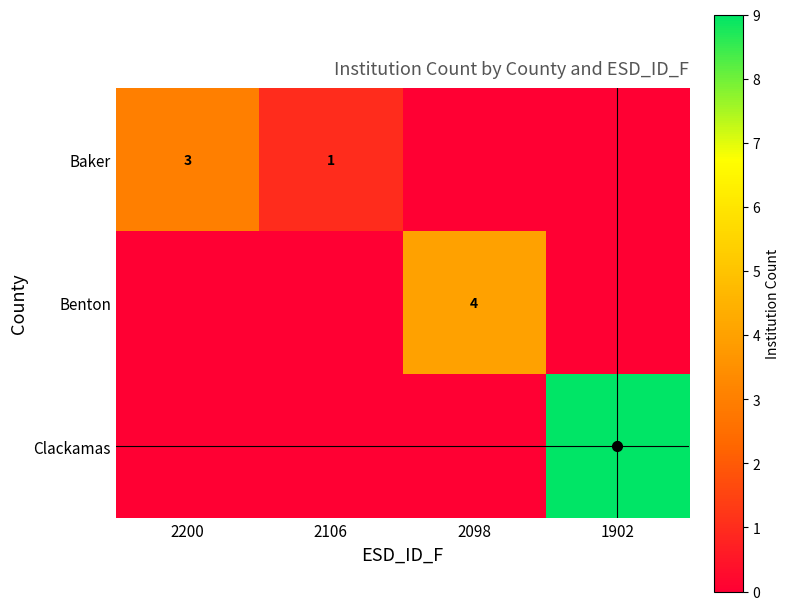

Count the number of categories in the chart.

4